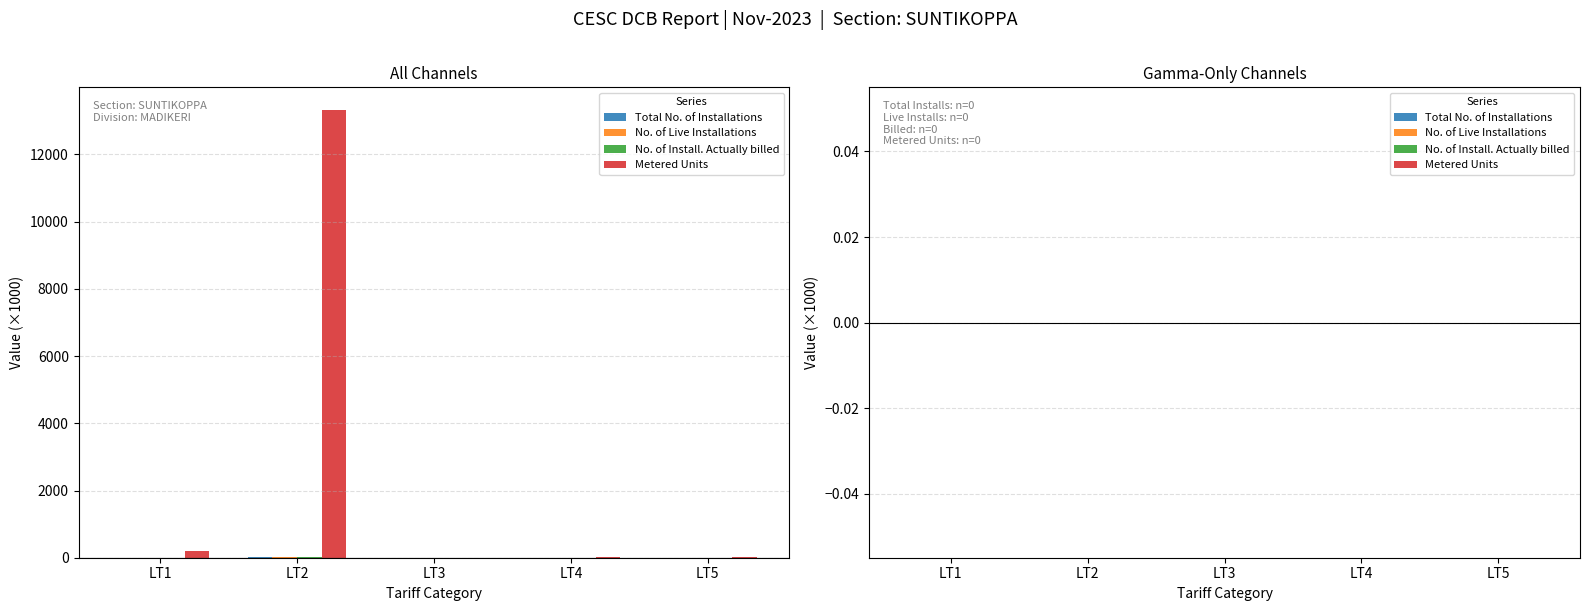

At which category is the sum across all series the highest?

LT2